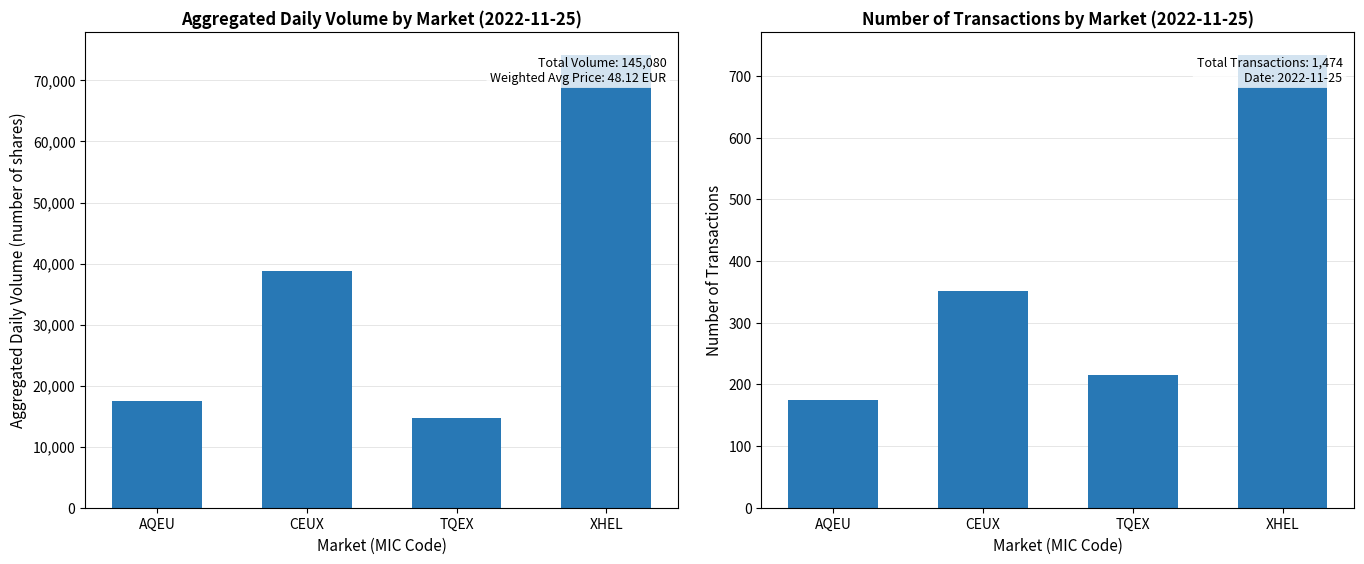

Between TQEX and CEUX, which is larger?

CEUX